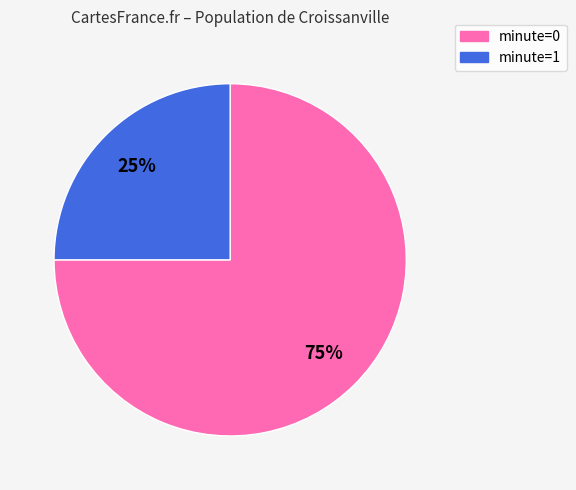

To the nearest percent, what is the average slice percentage?

50%